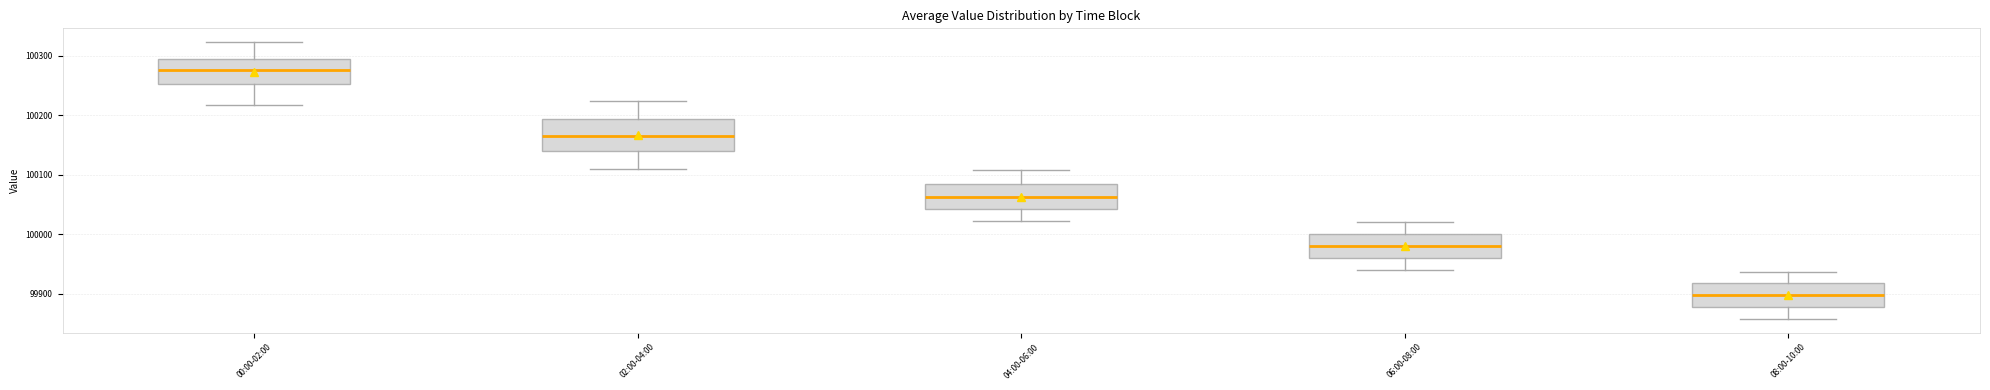

Comparing the boxes themselves (not the whiskers), which one is the tallest?

02:00-04:00